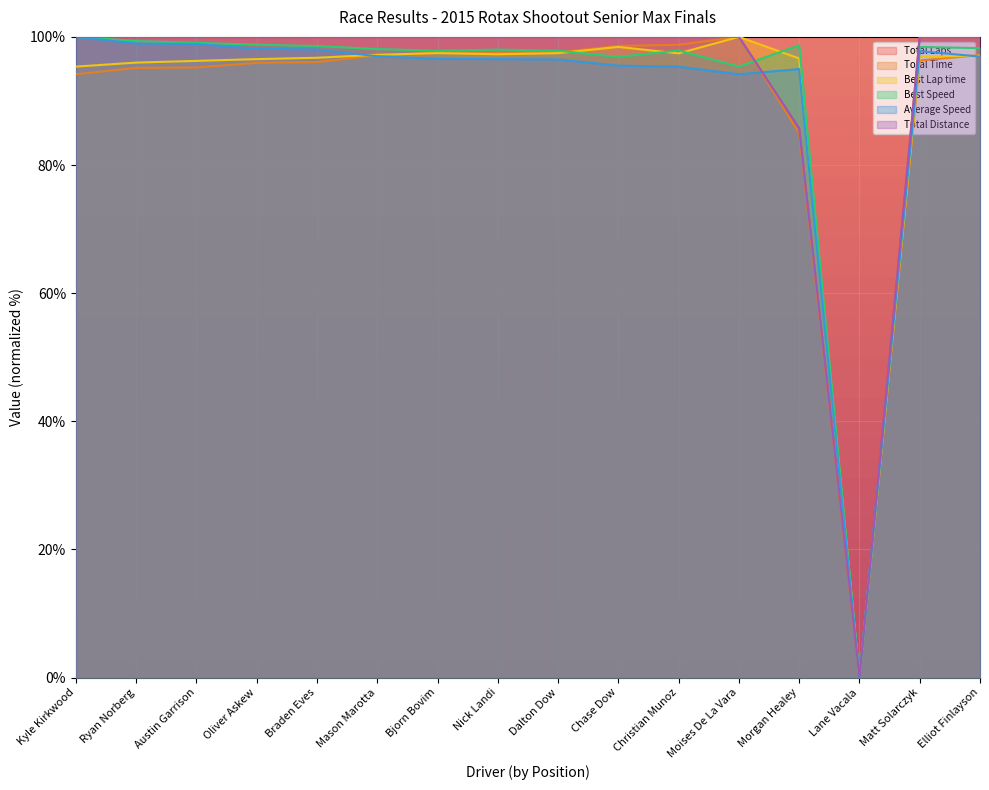

List the series in order of their peak value, highest first.

Total Laps, Total Time, Best Lap time, Best Speed, Average Speed, Total Distance